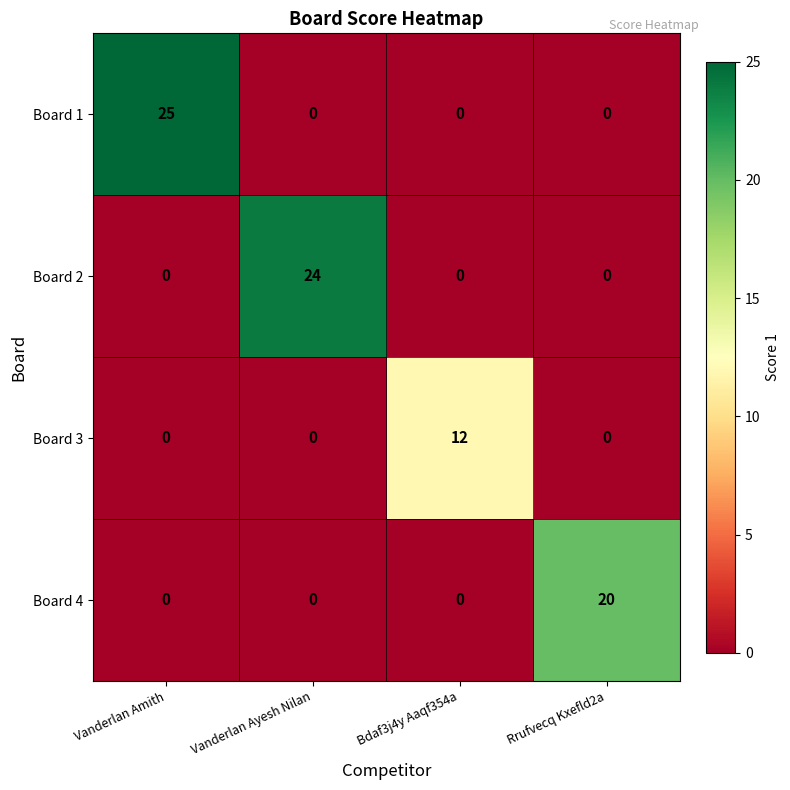

What is the approximate value of Board 3 at Bdaf3j4y Aaqf354a, to the nearest 5?

10